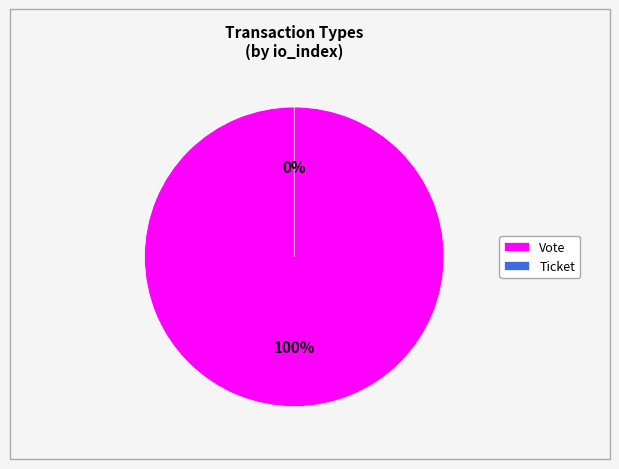

How many slices are in this pie chart?

2